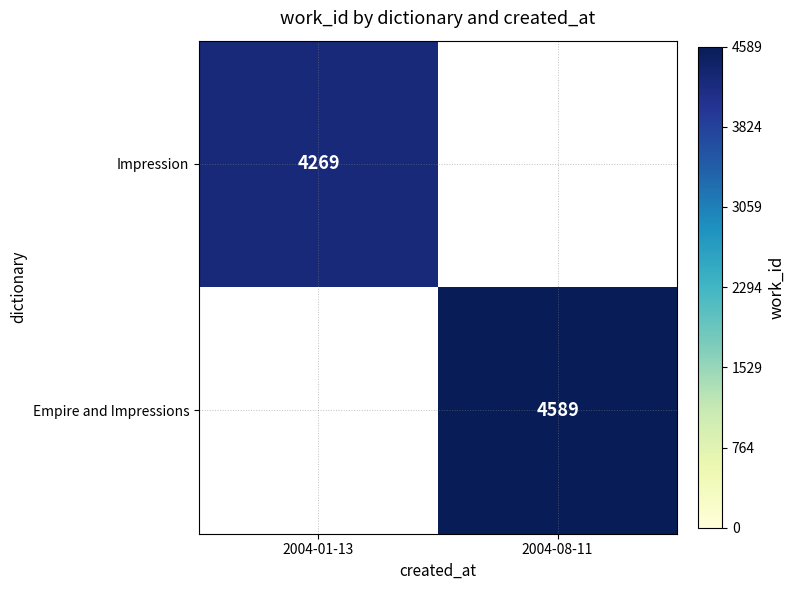

Count the number of categories in the chart.

2